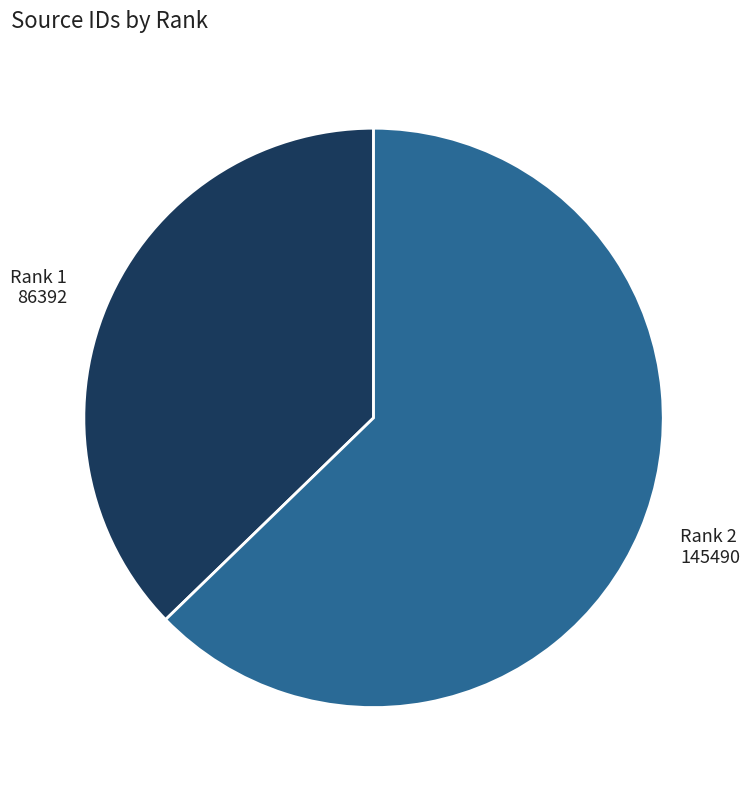

Is the sum of Rank 2 and Rank 1 greater than half?

Yes